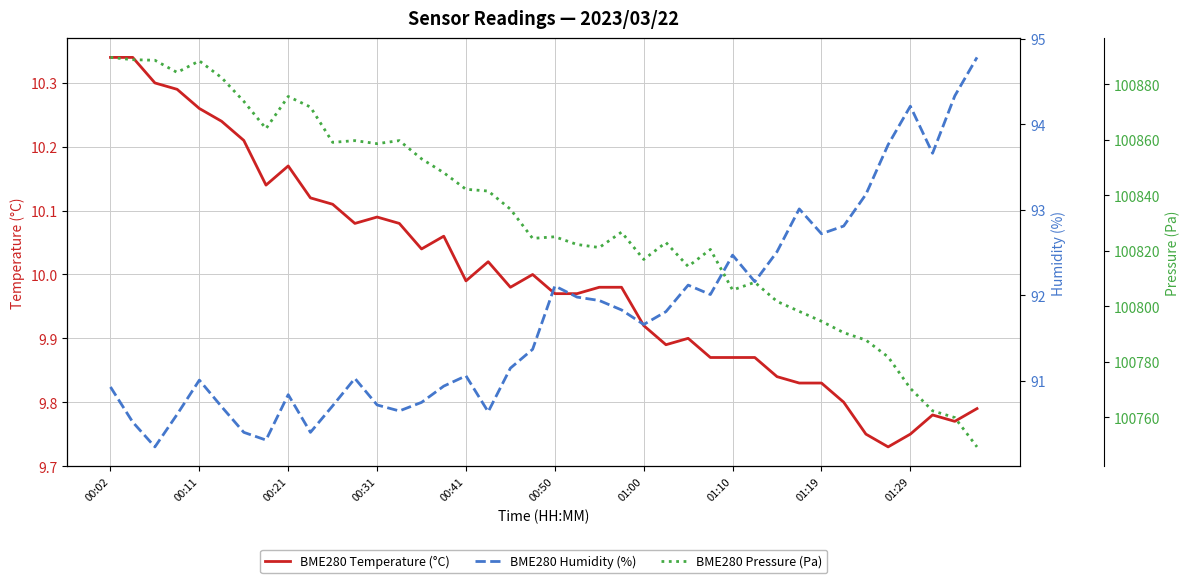

The value of BME280 Pressure (Pa) at 21 is 42485.8. True or false?

False